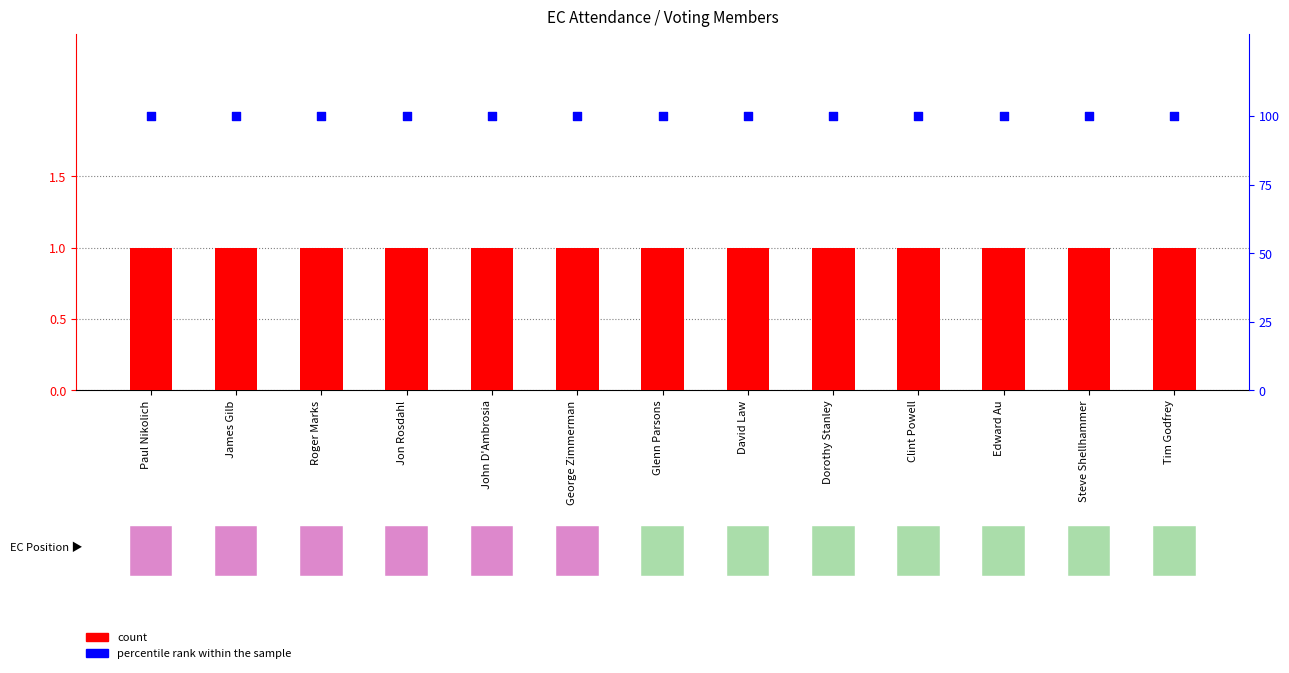

Which series contains the highest Y value?

percentile rank within the sample